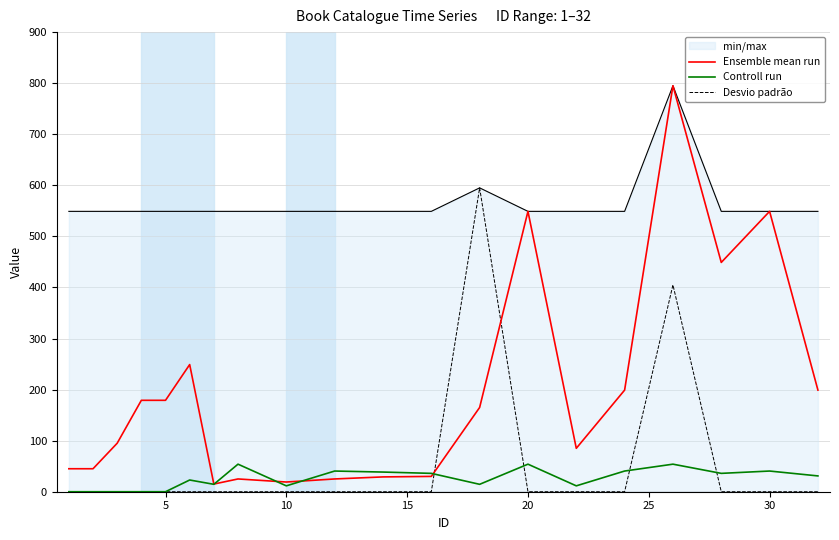

Which series has the largest total across all categories?

min/max